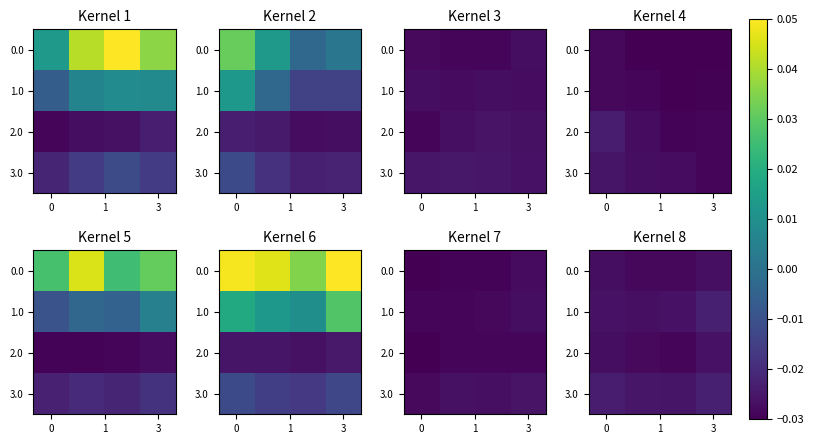

At which category is the sum across all series the highest?

3